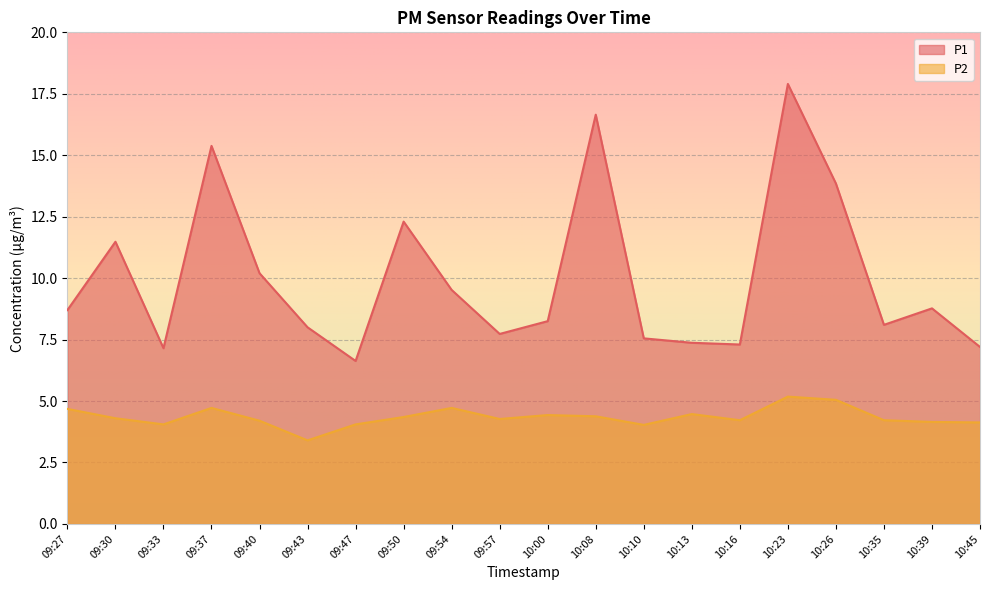

What is the total value across all series at 09:54?

14.2